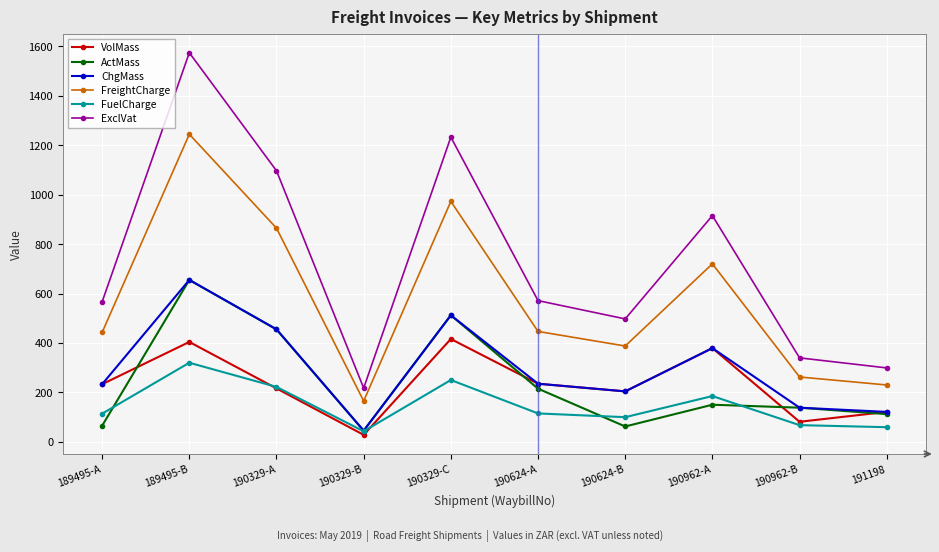

What is the sum of all FreightCharge values?

5735.8